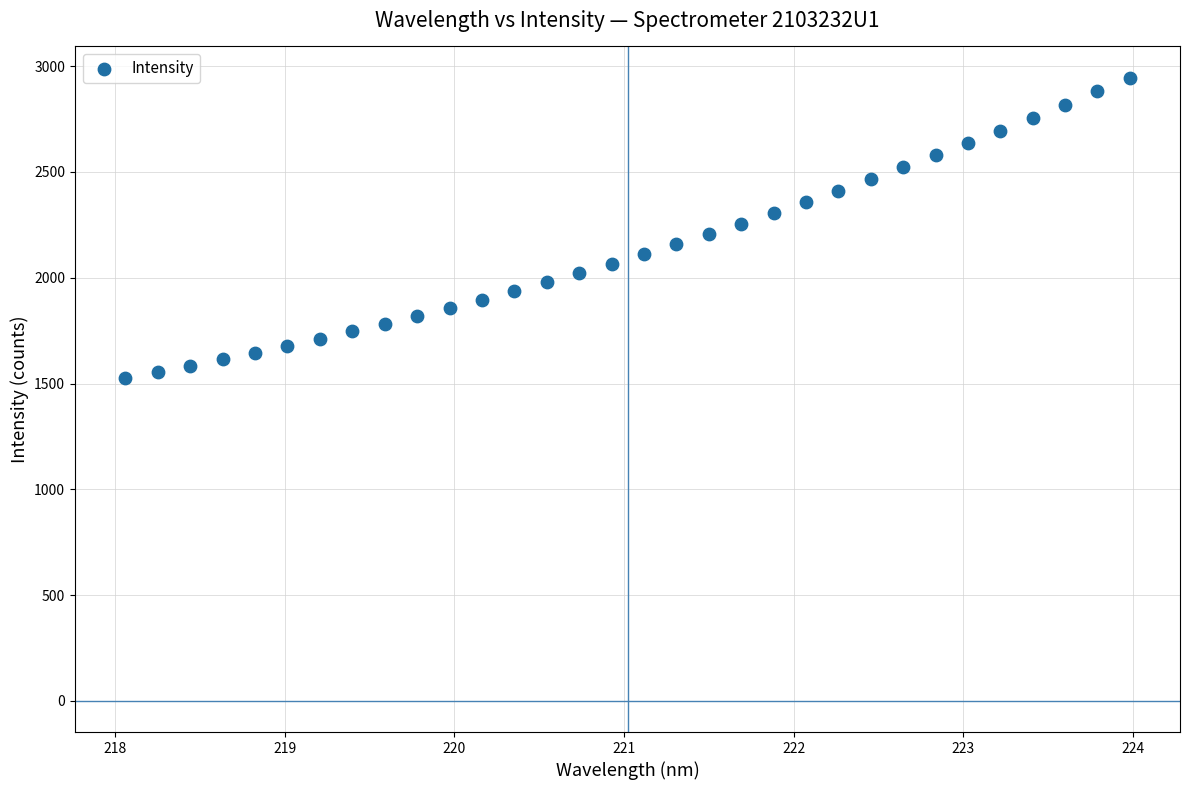

What is the range of Y values (max minus min)?

1419.7